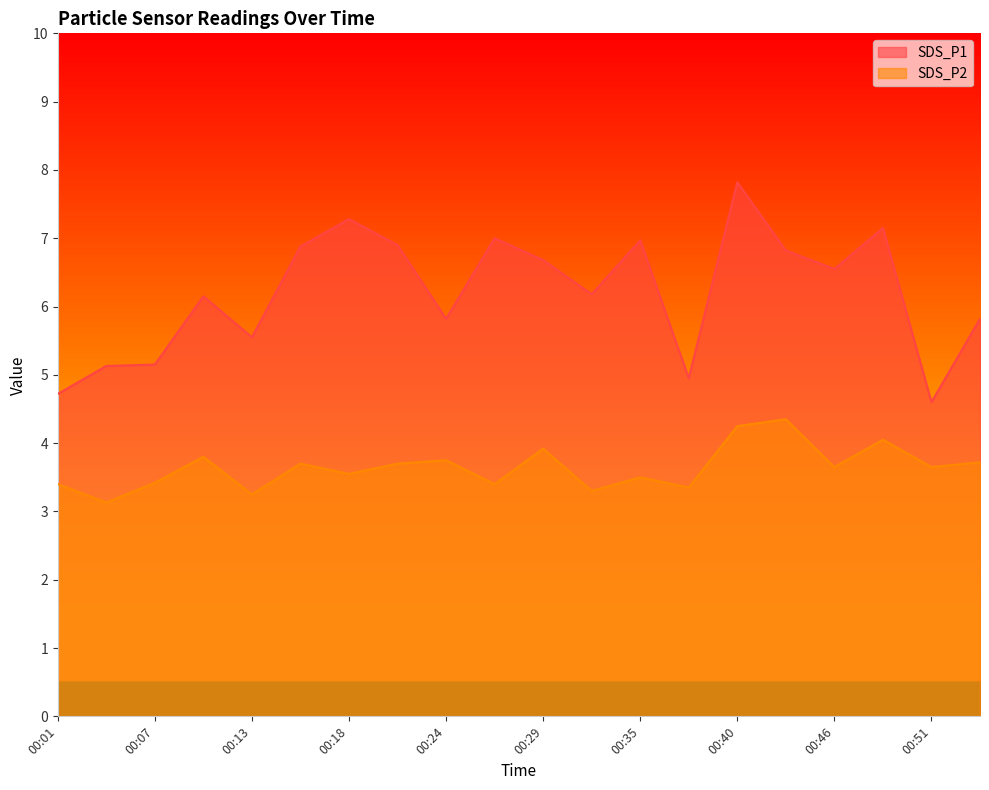

How many series are shown in this chart?

2